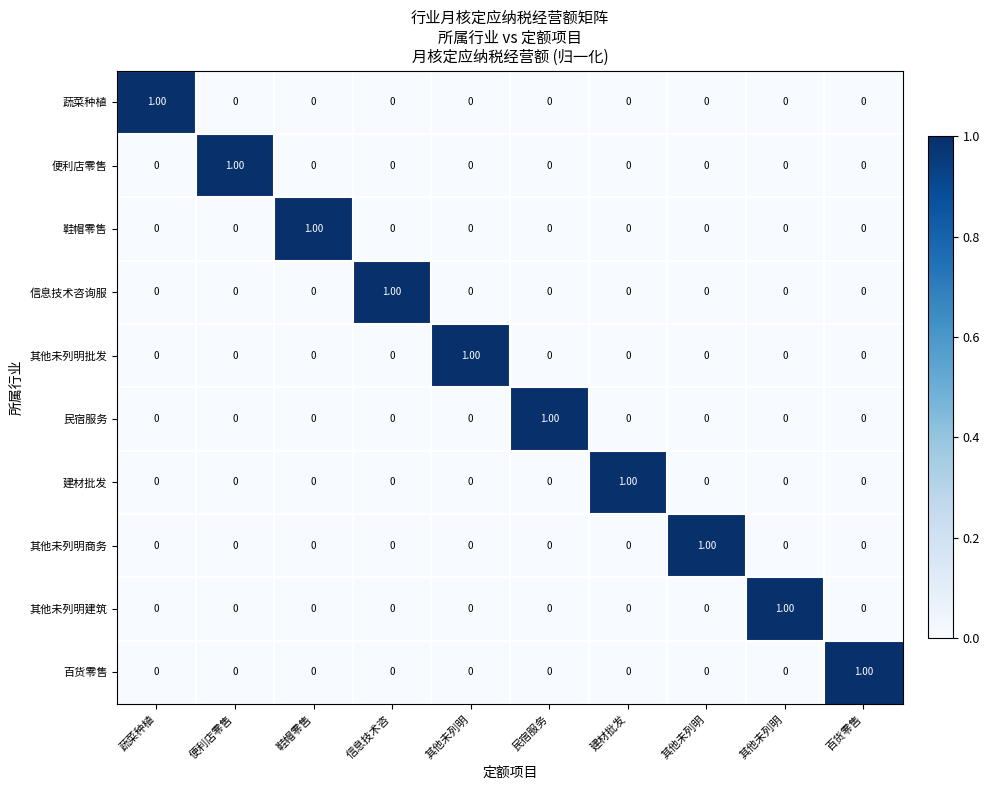

Which series changed the most between 信息技术咨 and 百货零售?

信息技术咨询服